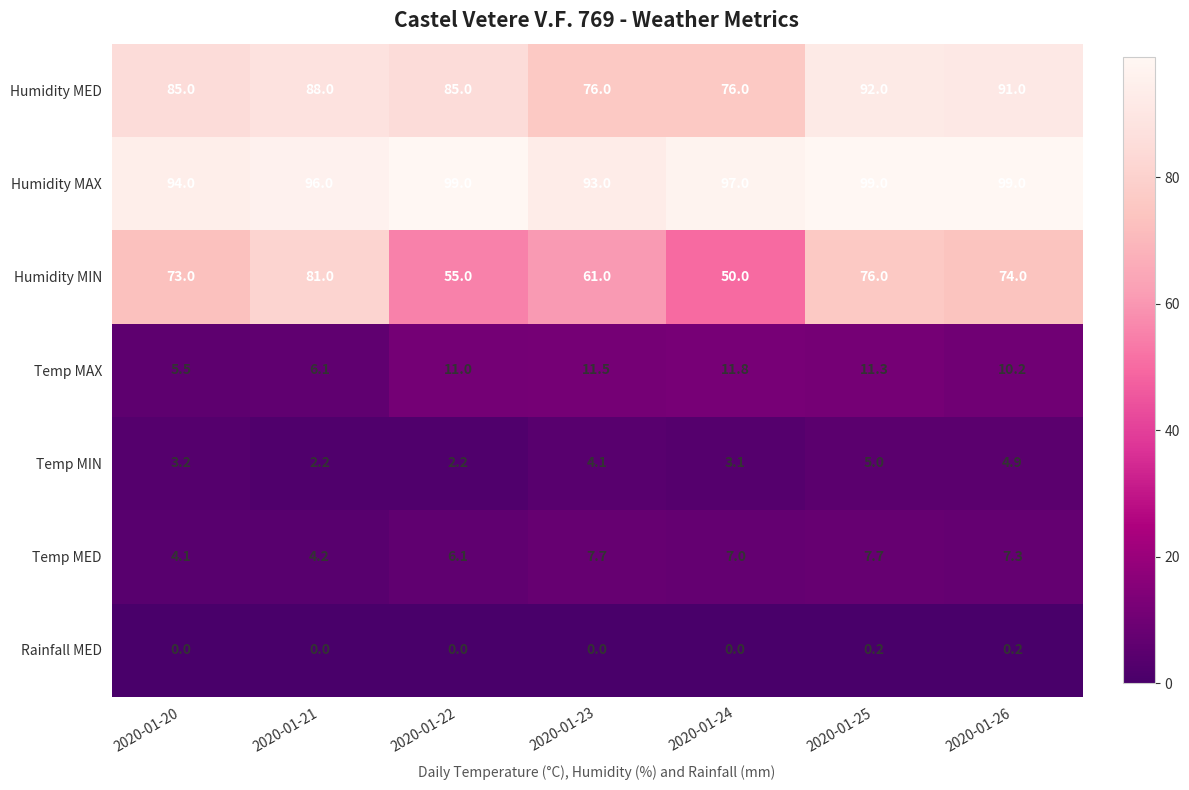

Is it true that Rainfall MED equals 0.0 at 2020-01-21?

True